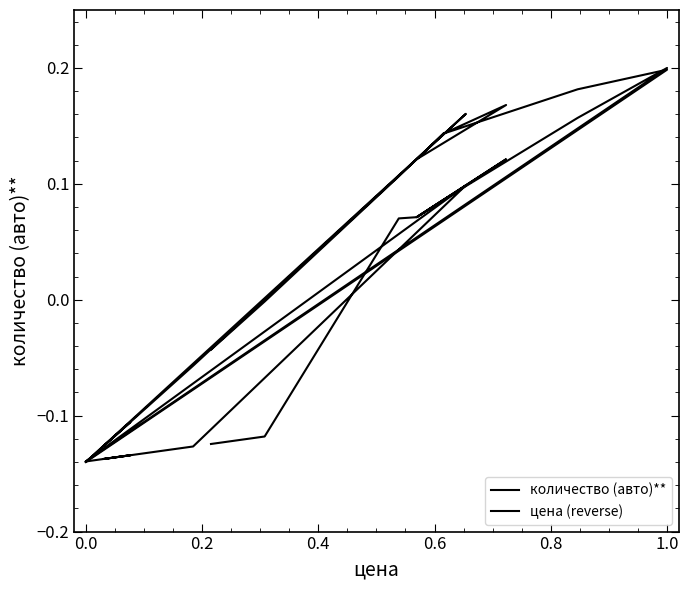

Reading left to right, what are all the values shown in this chart?

количество (авто)**: -0.0	-0.0	0.1	0.1	0.1	0.1	0.2	0.1	0.2	0.2	0.2	-0.1	-0.1	-0.1	-0.1	0.2	0.2	0.2	0.2	-0.1
цена (reverse): -0.1	0.1	0.1	0.1	0.1	-0.1	-0.1	-0.1	-0.1	0.2	0.2	0.2	0.1	0.1	0.1	0.1	0.1	0.1	-0.1	-0.1